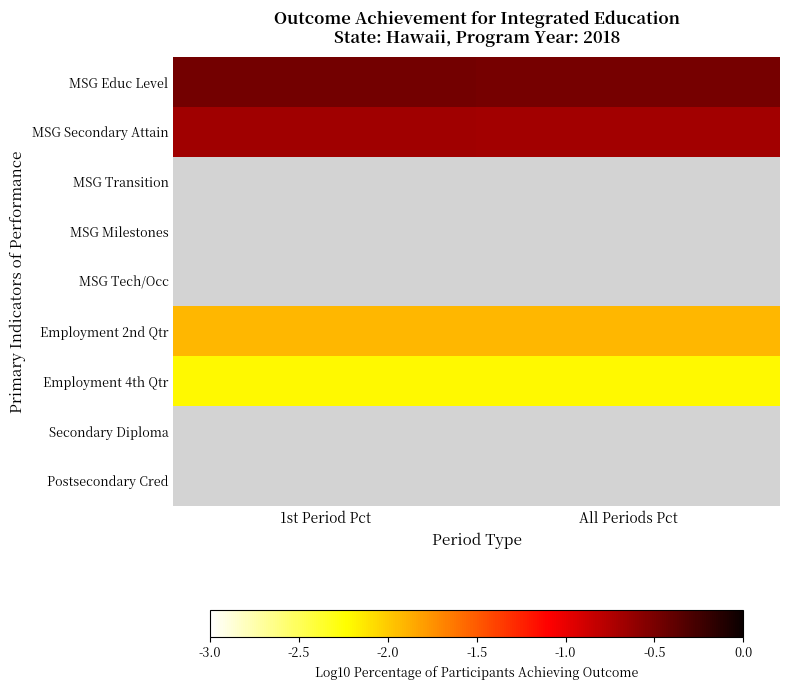

The Employment 4th Qtr series shows -2.2 at All Periods Pct. True or false?

True